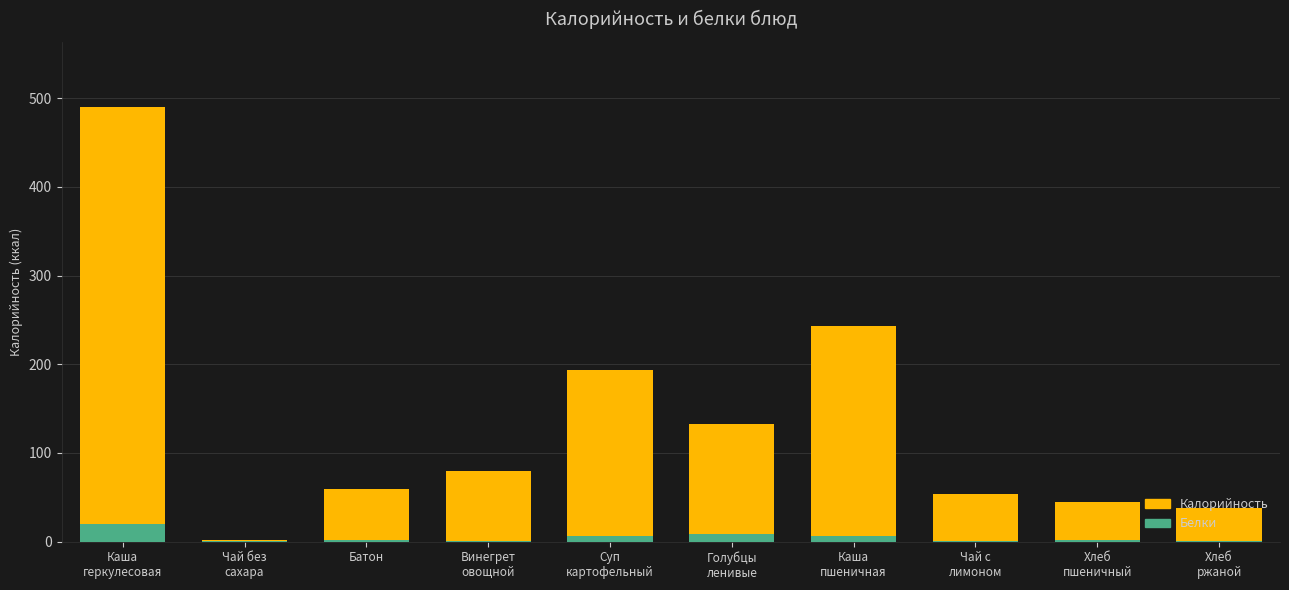

What are all the series names shown in the legend?

Калорийность, Белки